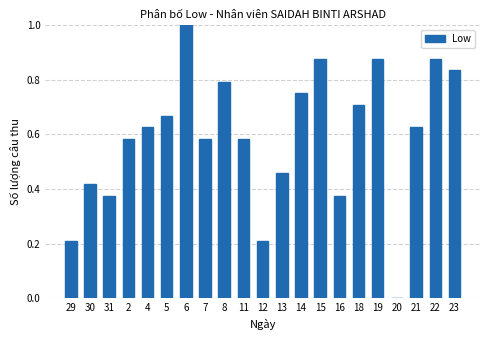

What is the sum of the values at 15 and 8?

1.7